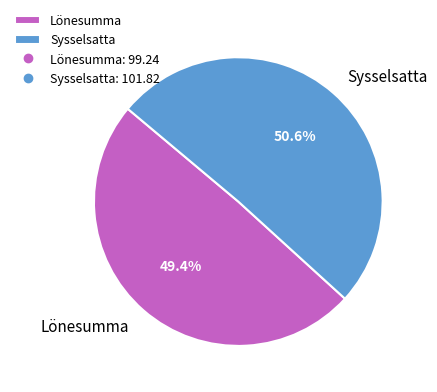

How many slices are in this pie chart?

2